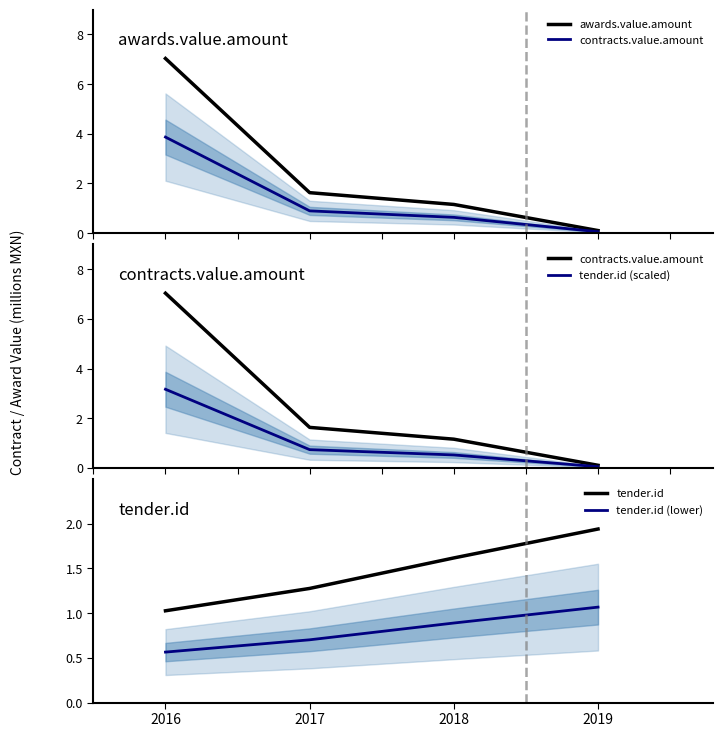

True or false: awards.value.amount and tender.id (scaled) cross at least once.

False